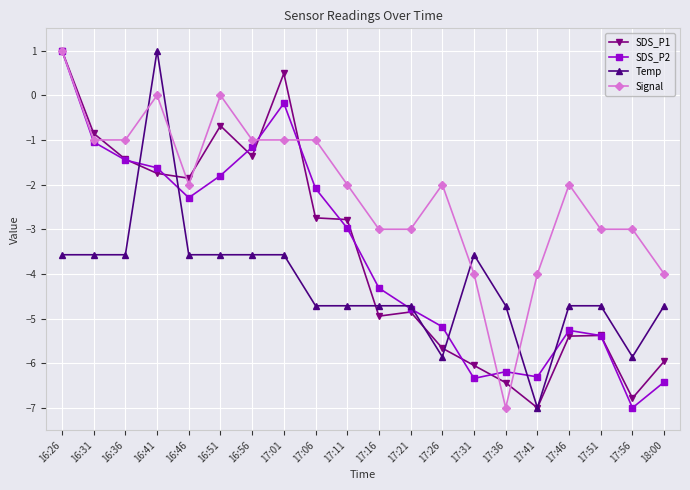

The Temp series shows -7.0 at 17:11. True or false?

False